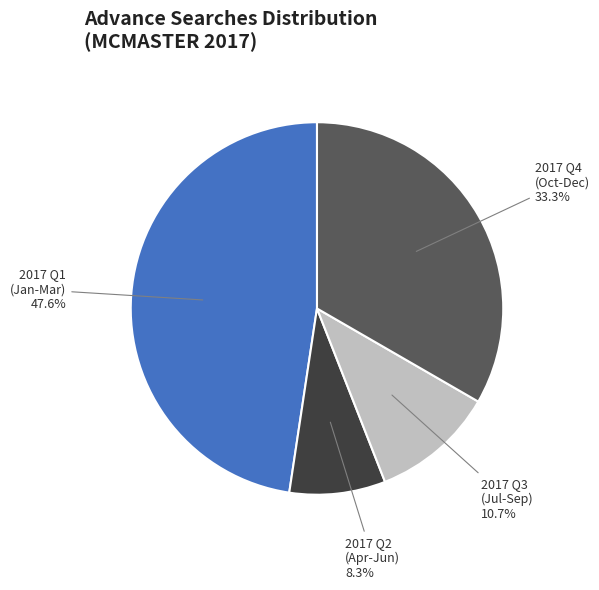

Does 2017 Q1 (Jan-Mar) account for over 50% of the chart?

No